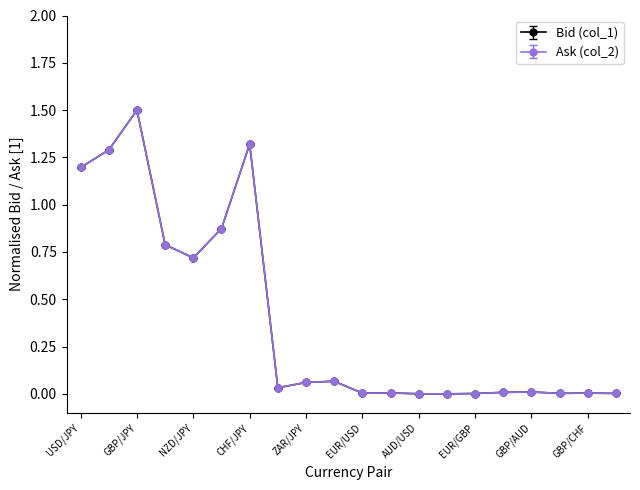

What is the value of the Ask (col_2) point at the 1st from the left?

1.2